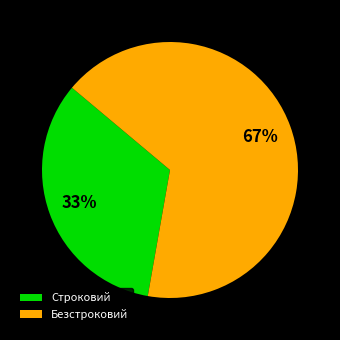

How many segments does this pie chart have?

2